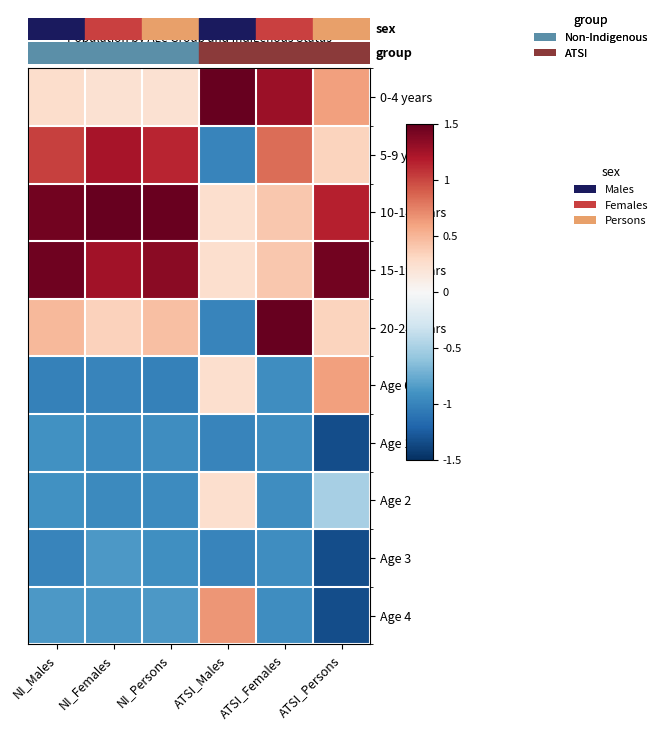

What is the greatest value displayed?

1.5